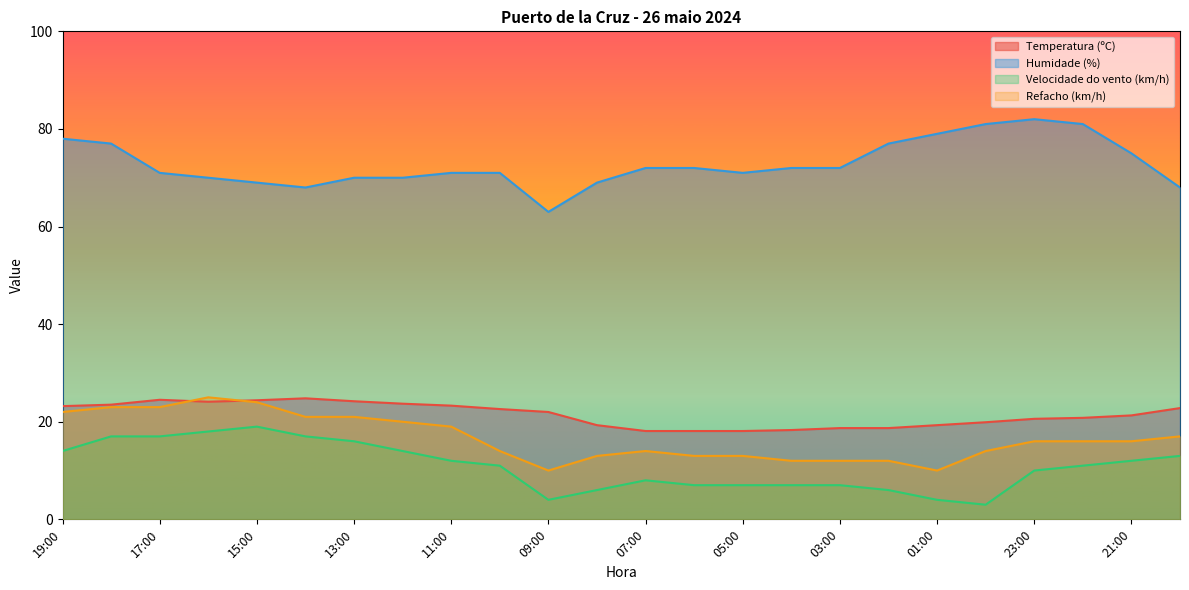

At which label does Temperatura (ºC) reach its peak?

14:00